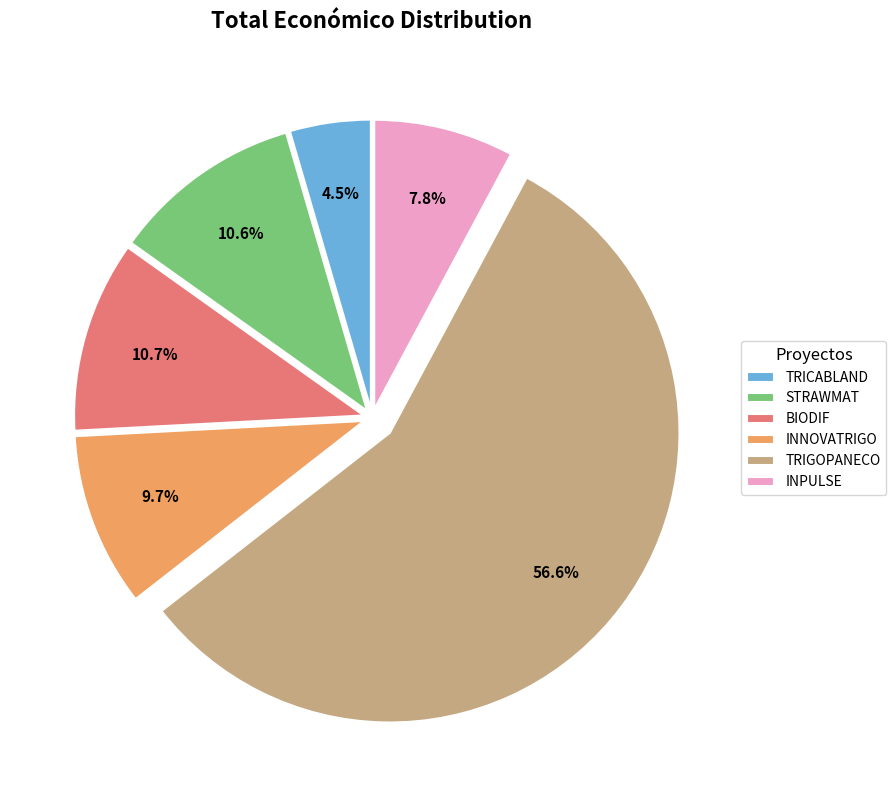

What is the largest slice in the pie chart?

TRIGOPANECO